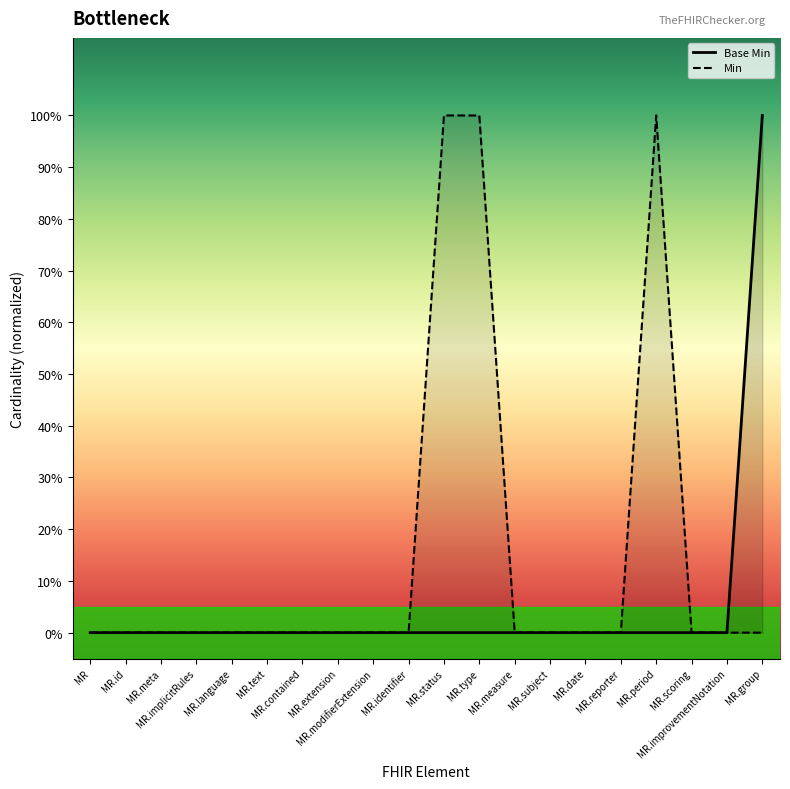

How many values are above zero?

1